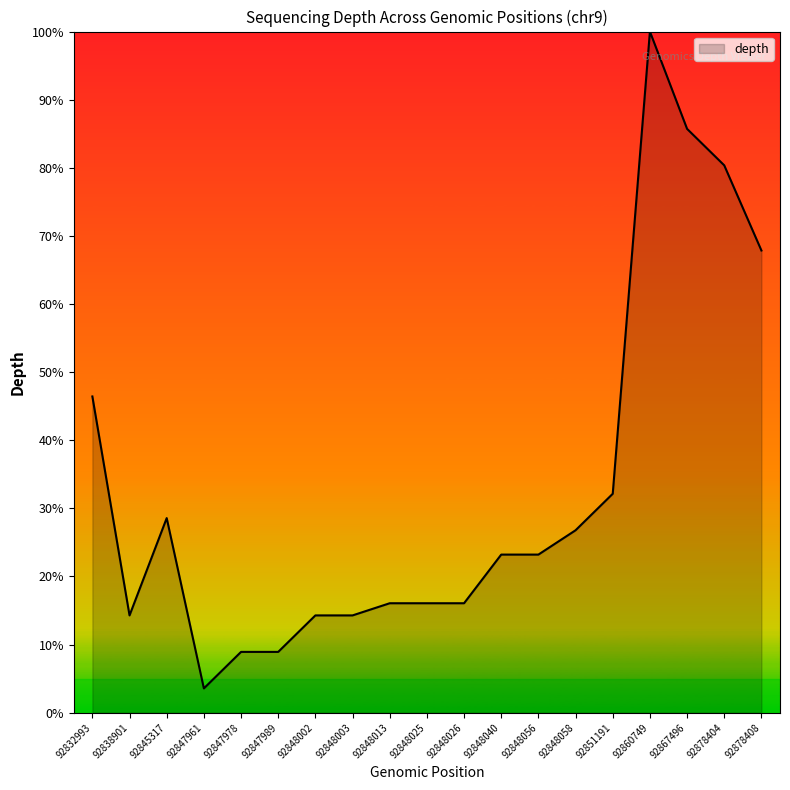

Which category has the lowest value across all series?

92847961